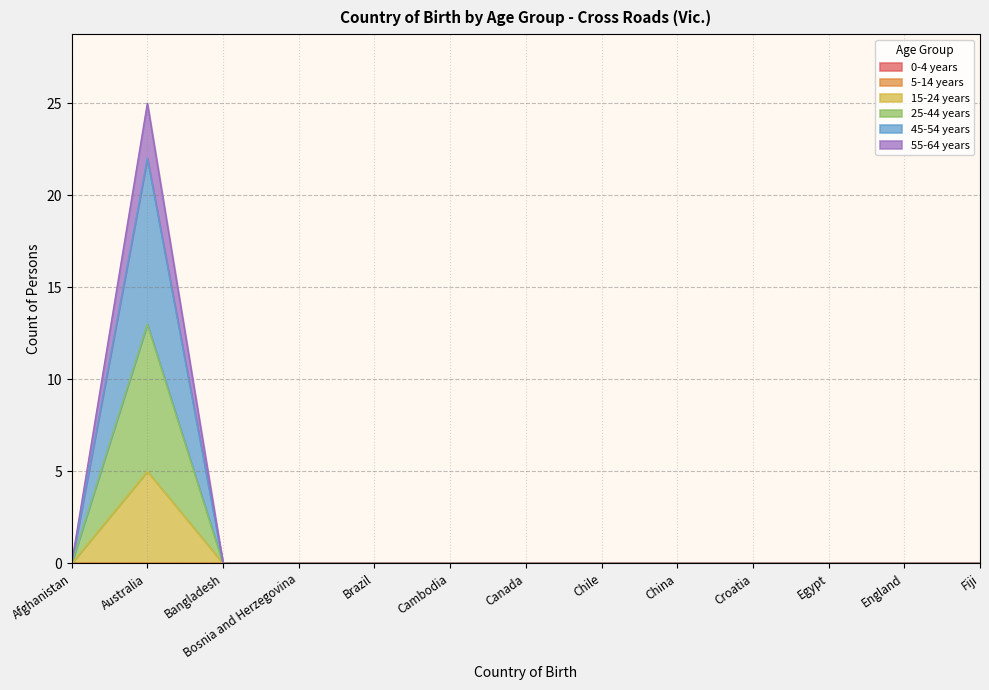

At which label does 45-54 years reach its peak?

Australia